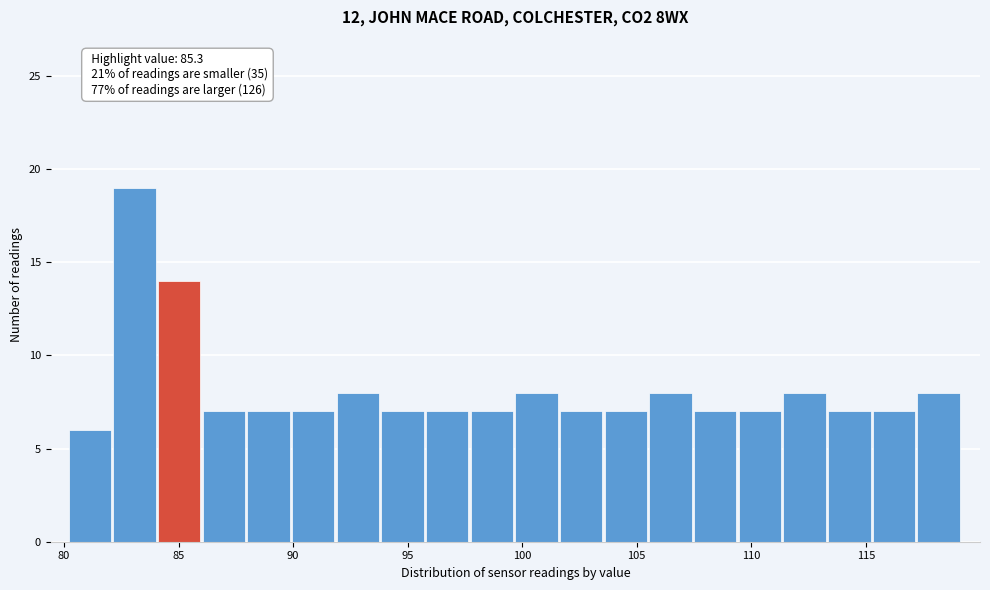

Read against the x-axis, roughly where is the centre of the tallest bar?

83.0